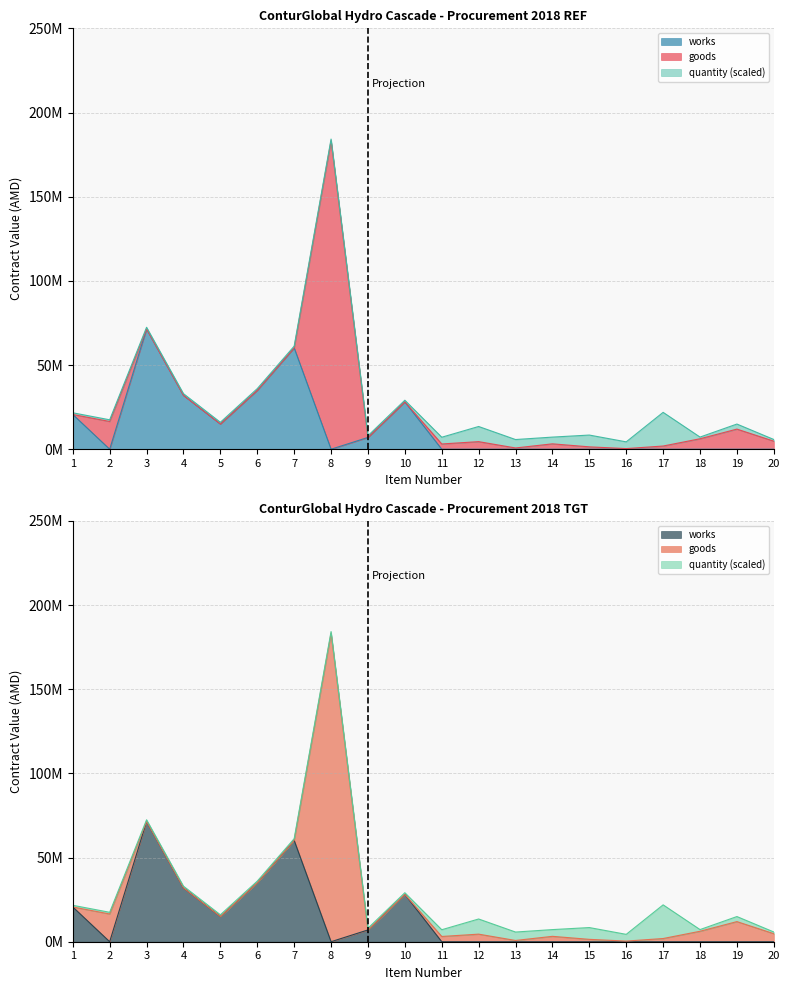

After their last crossing, which series has the higher values: works or goods?

goods